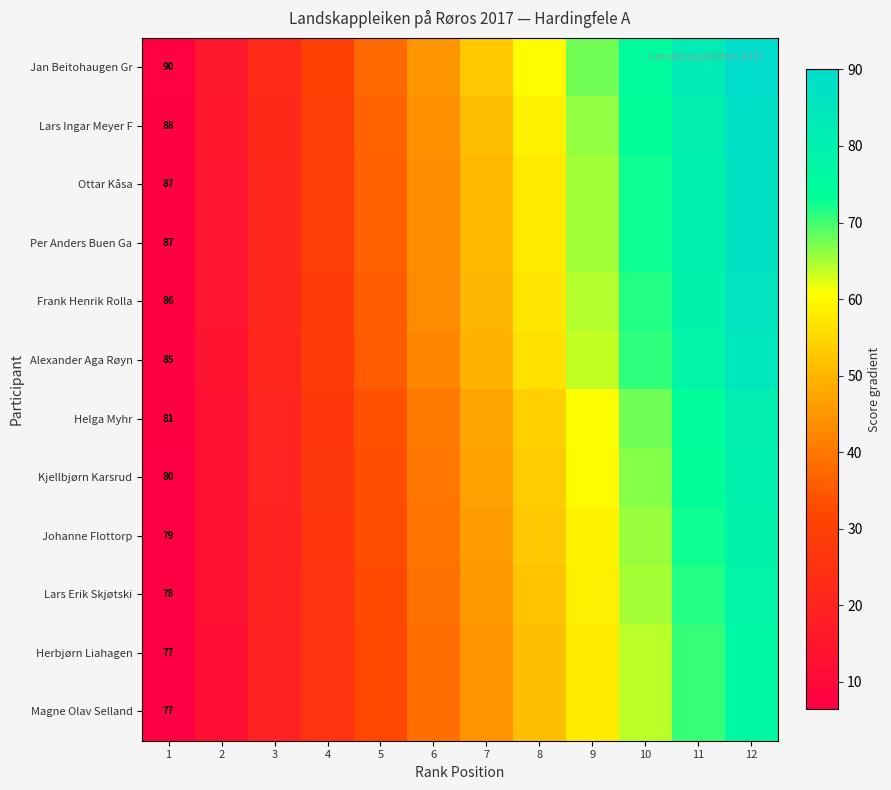

The value of Kjellbjørn Karsrud at 9 is 95.4. True or false?

False